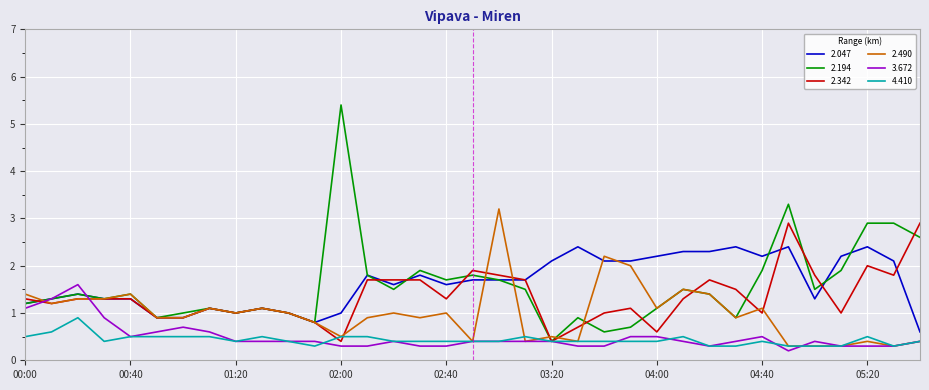

What is the maximum value for 2.047?

2.4